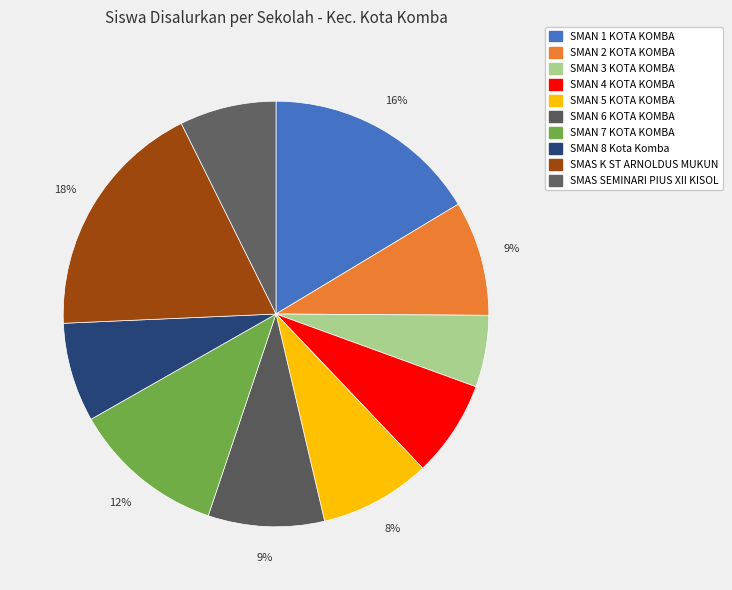

How many slices are in this pie chart?

10